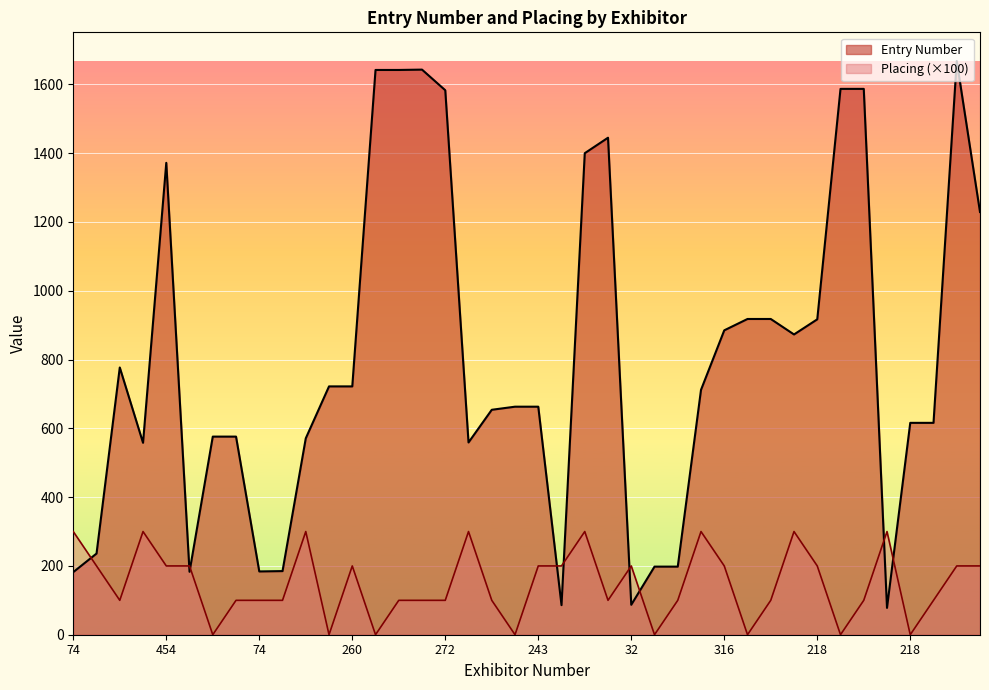

What is the total value across all series at 218?

1117